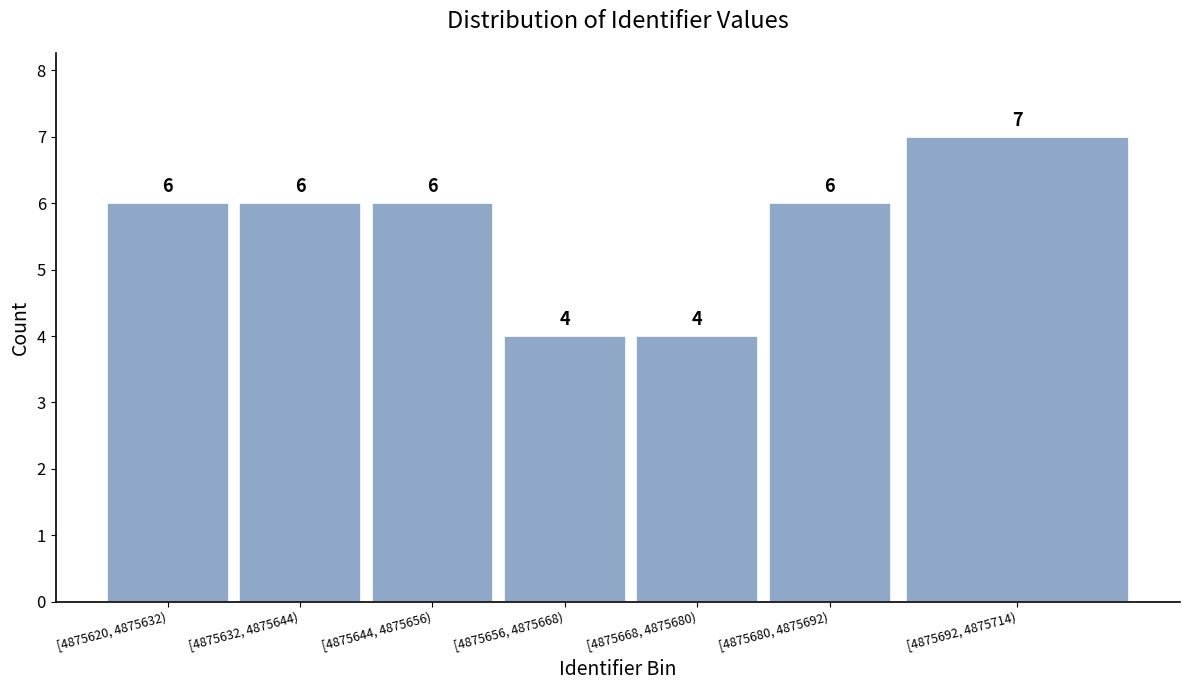

Reading left to right, what are all the values shown in this chart?

[4875620, 4875632)=6	[4875632, 4875644)=6	[4875644, 4875656)=6	[4875656, 4875668)=4	[4875668, 4875680)=4	[4875680, 4875692)=6	[4875692, 4875714)=7